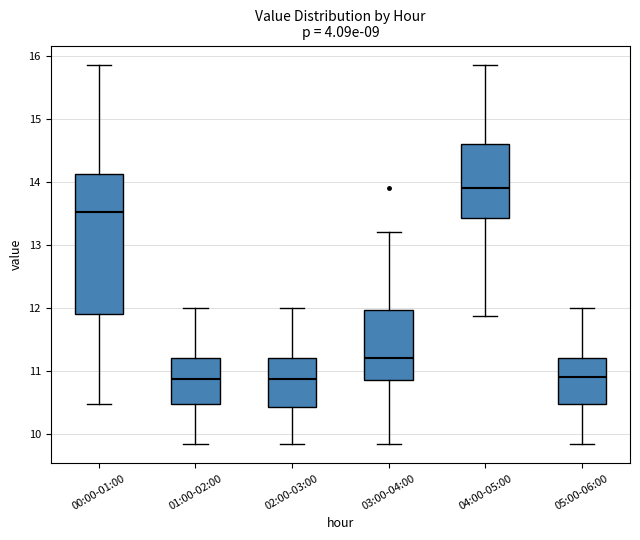

Reading left to right, read every box against the y-axis: the position of its median line, the range the box covers, and the ends of its whiskers. The values are not printed on the chart, so give them approximately, as read against the axis.

00:00-01:00: median 13.5, box 11.9 to 14.1, whiskers 10.5 to 15.9
01:00-02:00: median 10.9, box 10.5 to 11.2, whiskers 9.8 to 12.0
02:00-03:00: median 10.9, box 10.4 to 11.2, whiskers 9.8 to 12.0
03:00-04:00: median 11.2, box 10.8 to 12.0, whiskers 9.8 to 13.2
04:00-05:00: median 13.9, box 13.4 to 14.6, whiskers 11.9 to 15.9
05:00-06:00: median 10.9, box 10.5 to 11.2, whiskers 9.8 to 12.0